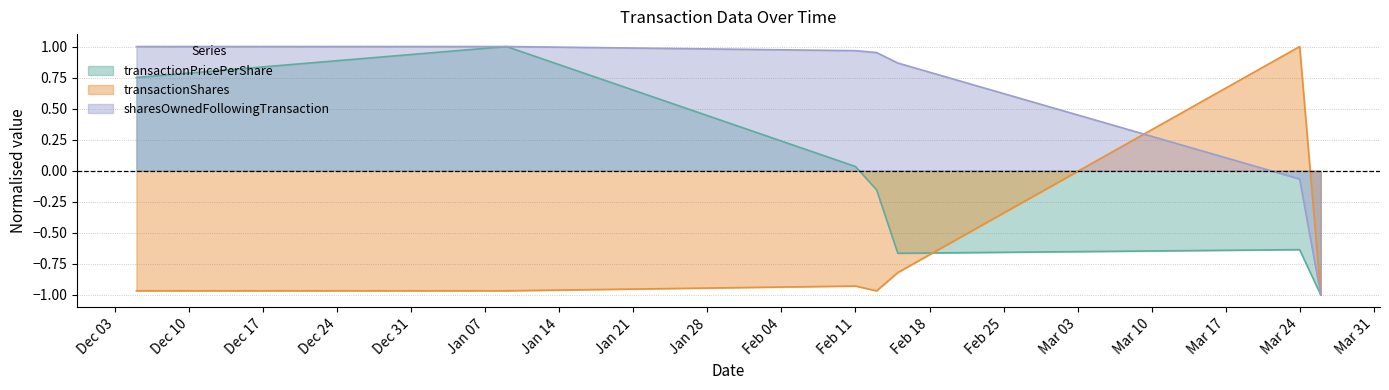

Which series has the largest total across all categories?

sharesOwnedFollowingTransaction